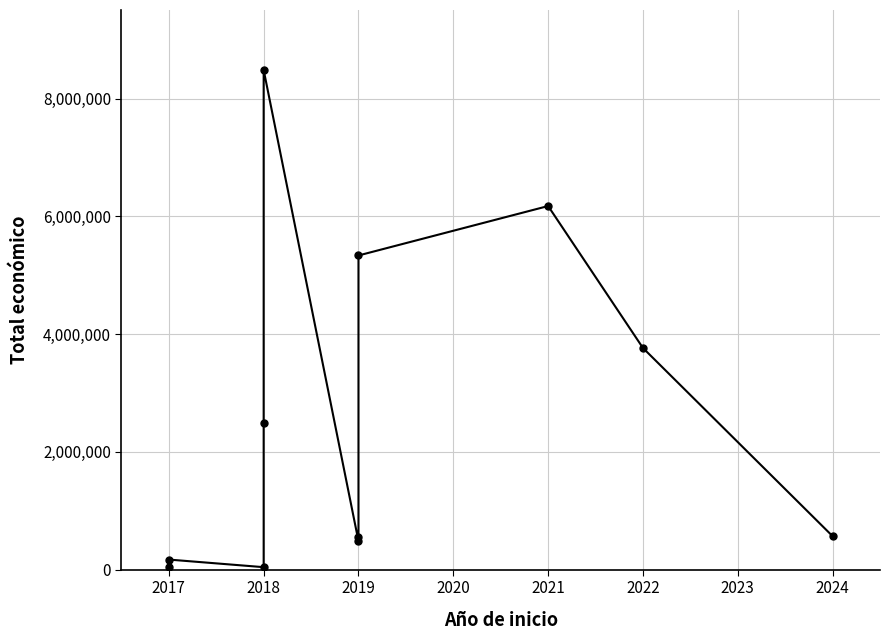

At which category does the data reach its first local valley?

2018